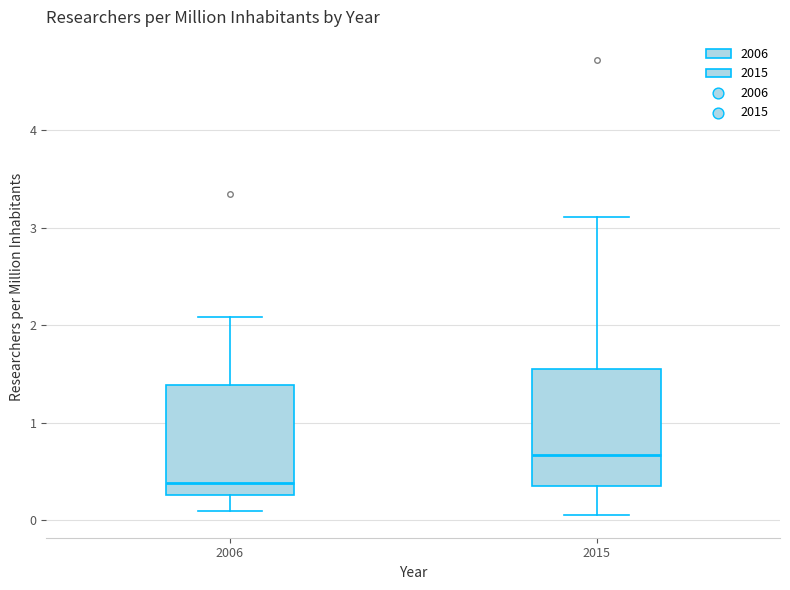

Where is the lower edge of the box at x = 2015 on the y-axis? The values are not printed on the chart, so give them approximately, as read against the axis.

0.4